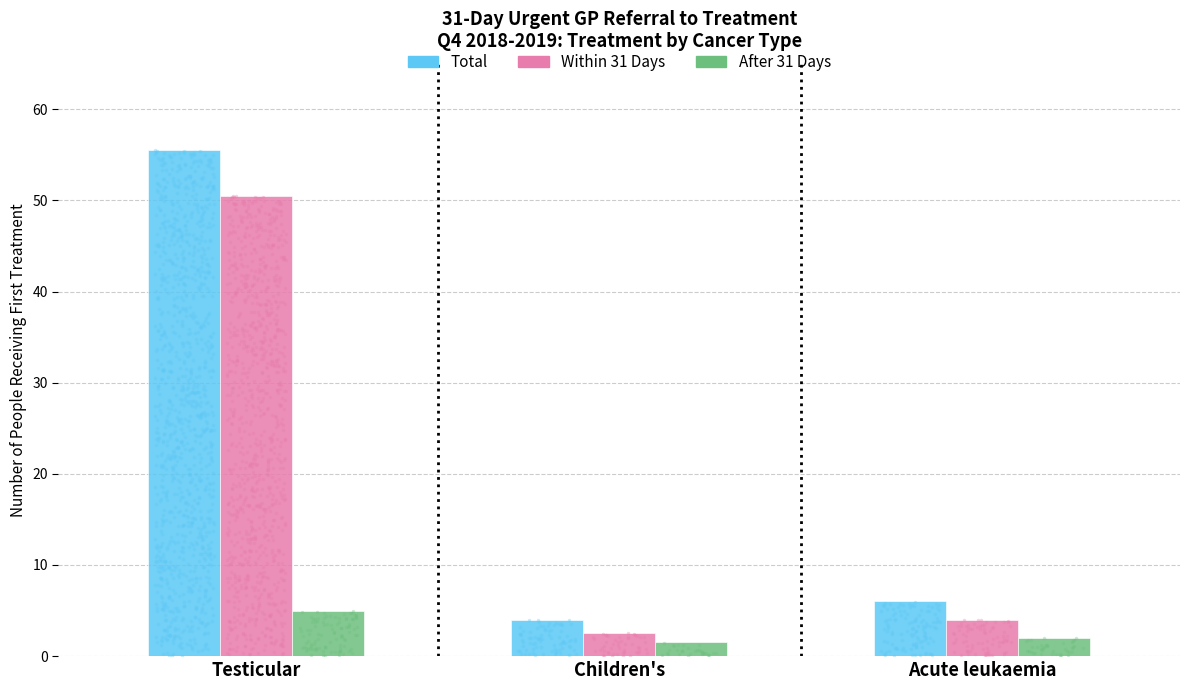

Is the value of Total at Children's greater than the value of Within 31 Days at Testicular?

No